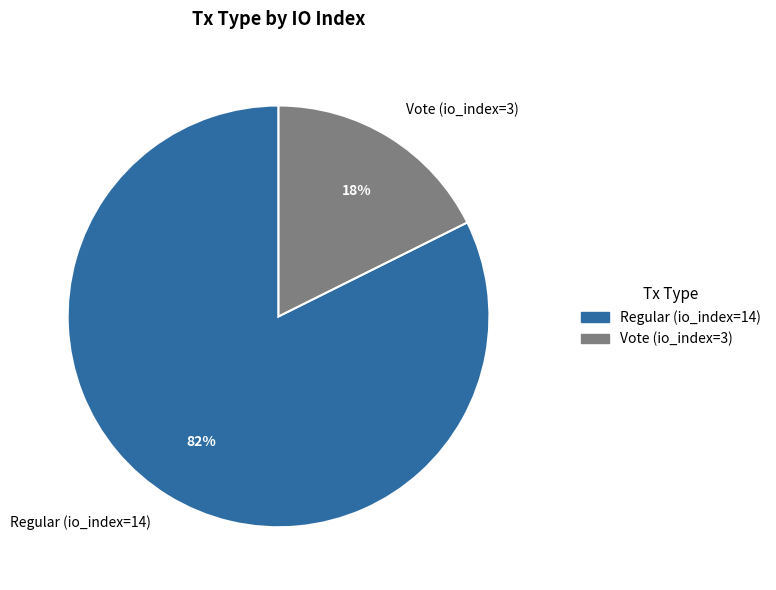

What is the smallest slice in the pie chart?

Vote (io_index=3)